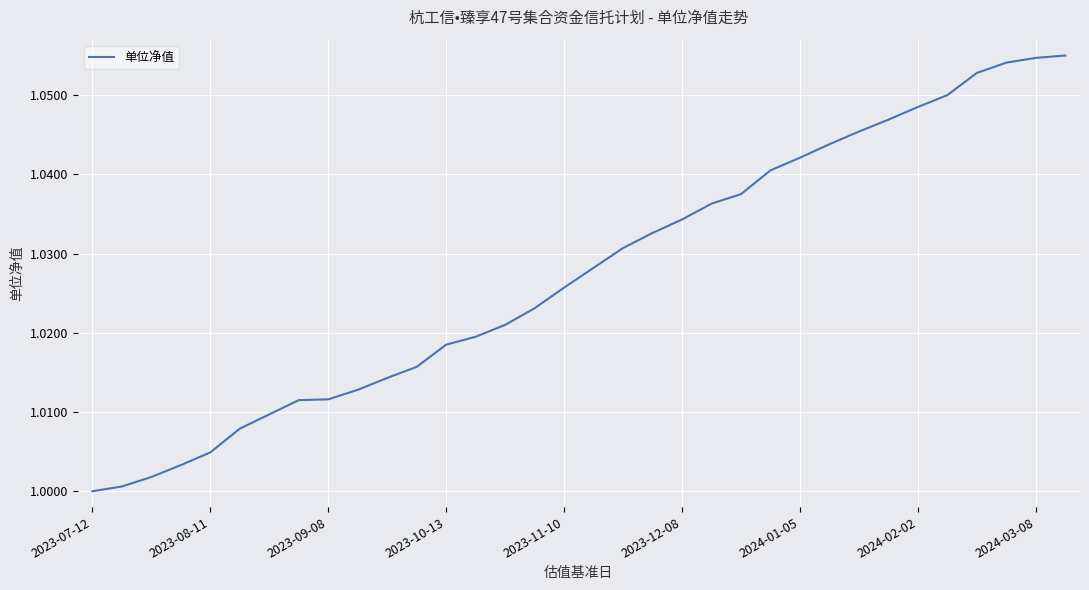

What is the difference between the maximum and minimum values?

0.1